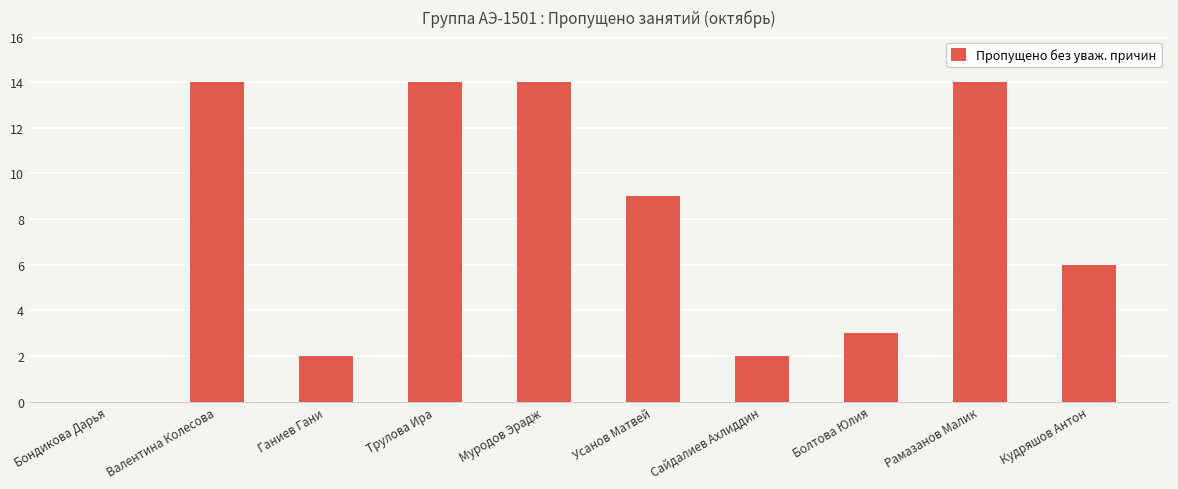

The chart shows a value of 3 at Сайдалиев Ахлиддин. True or false?

False